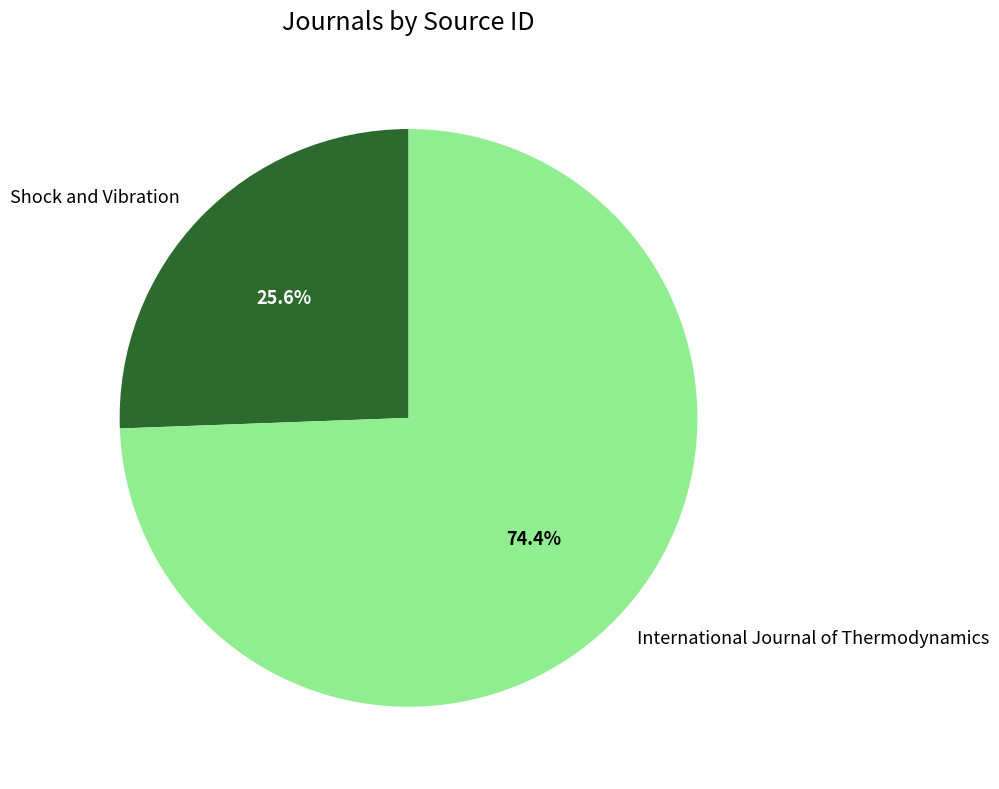

Which slice is the smallest?

Shock and Vibration